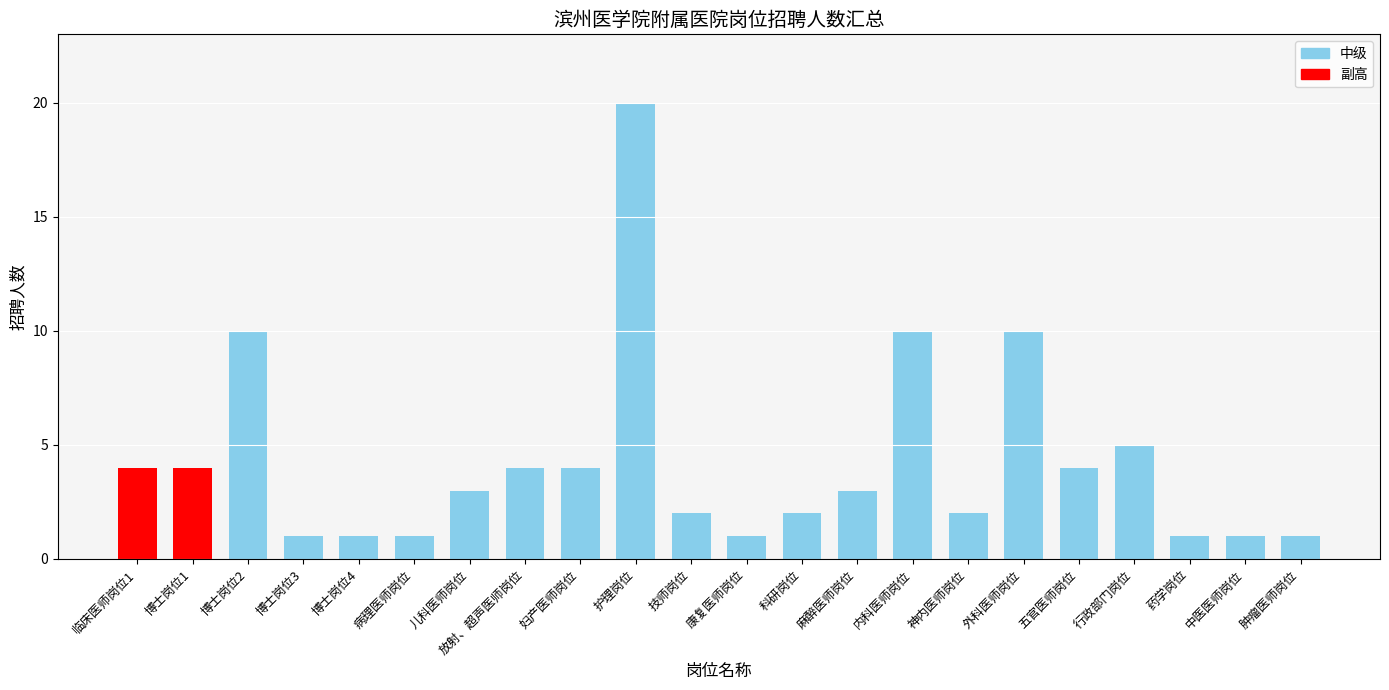

Reading left to right, what are all the values shown in this chart?

4	4	10	1	1	1	3	4	4	20	2	1	2	3	10	2	10	4	5	1	1	1